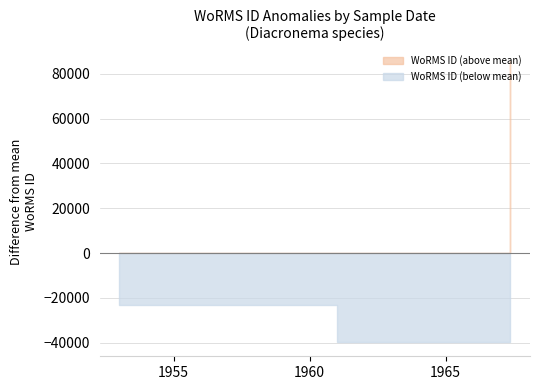

Does the chart have visible grid lines?

Yes